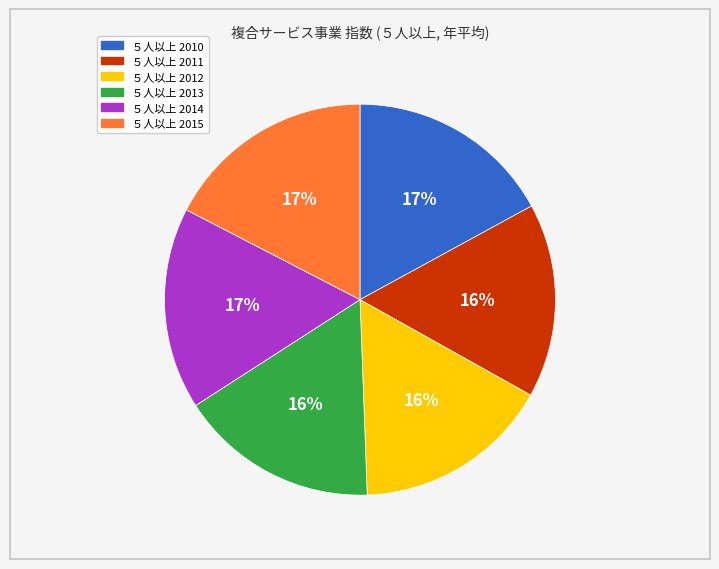

To the nearest percent, what is the average slice percentage?

17%